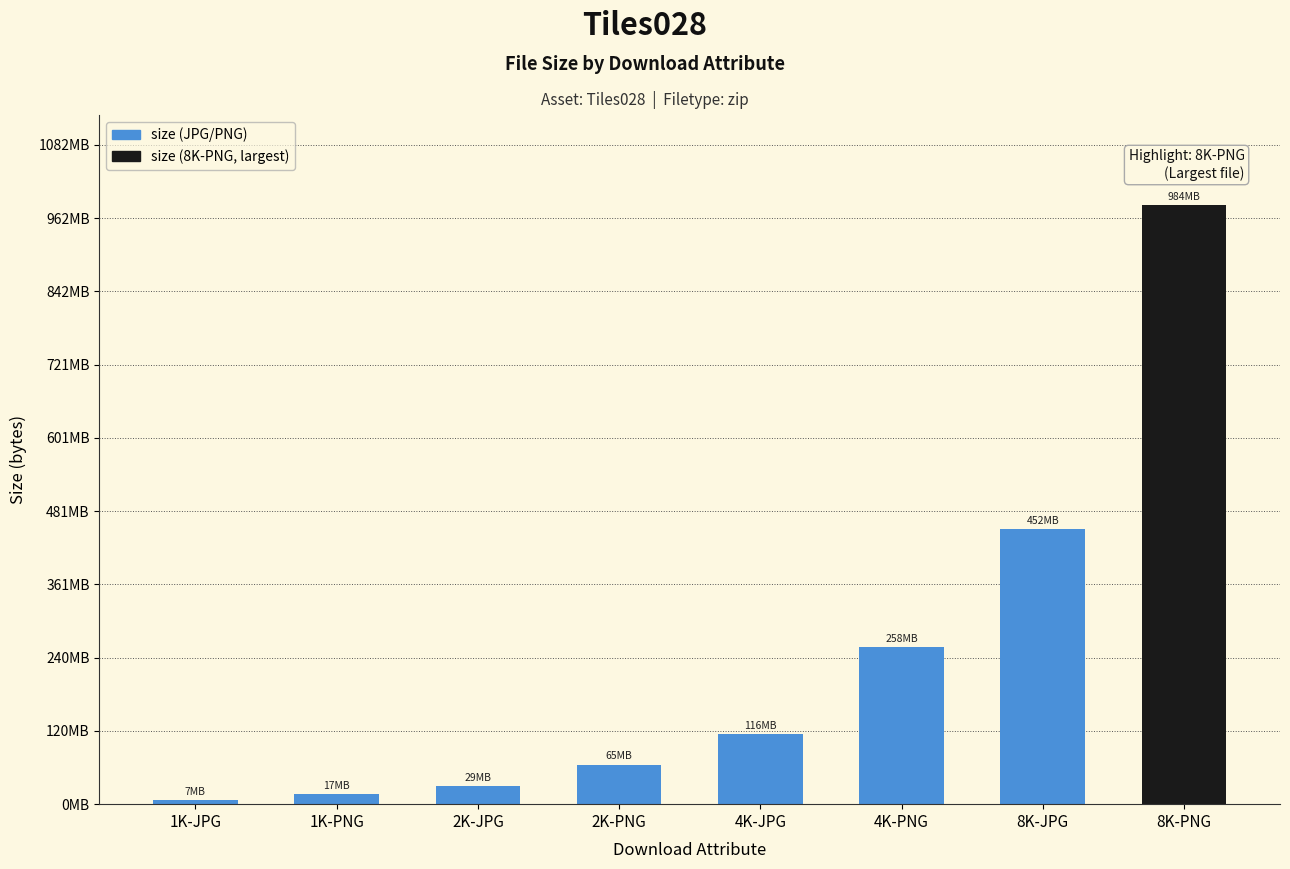

How many distinct data groups are displayed?

1